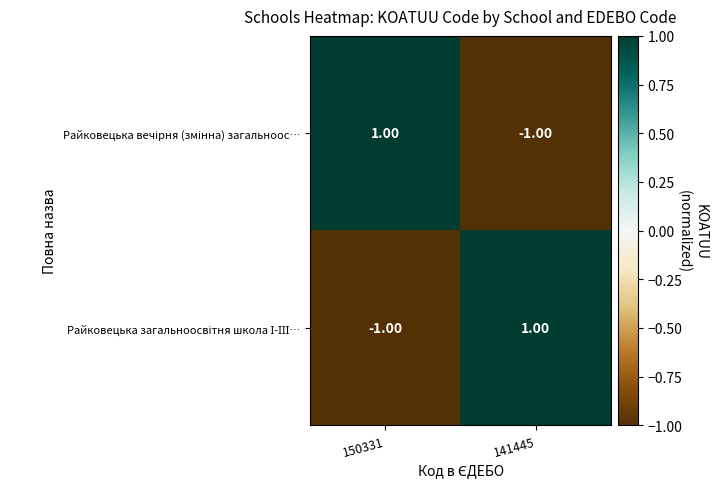

Between 150331 and 141445, which series saw the biggest shift?

Райковецька вечірня (змінна) загальноос…